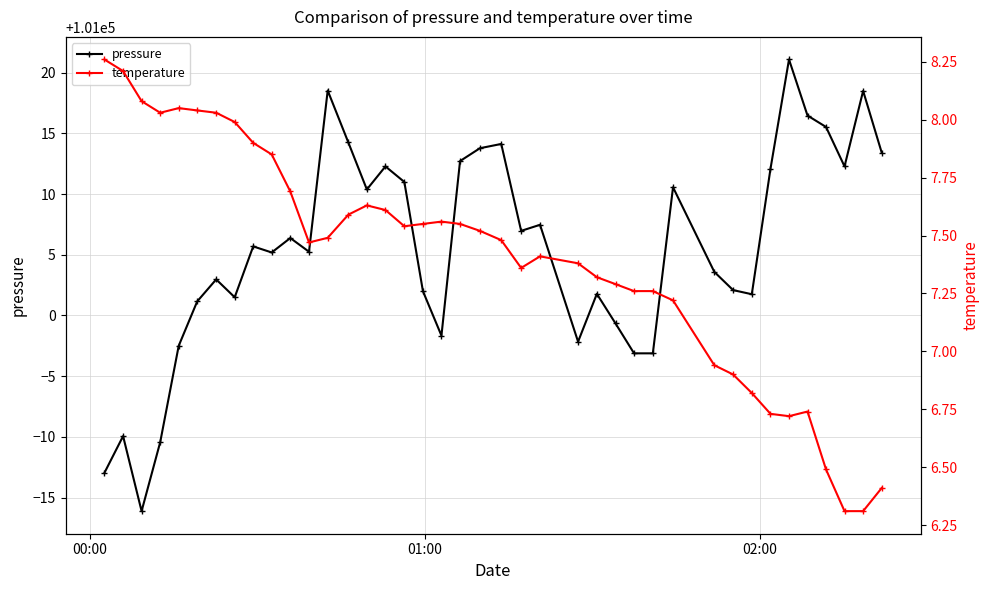

True or false: temperature and pressure intersect in this chart.

False